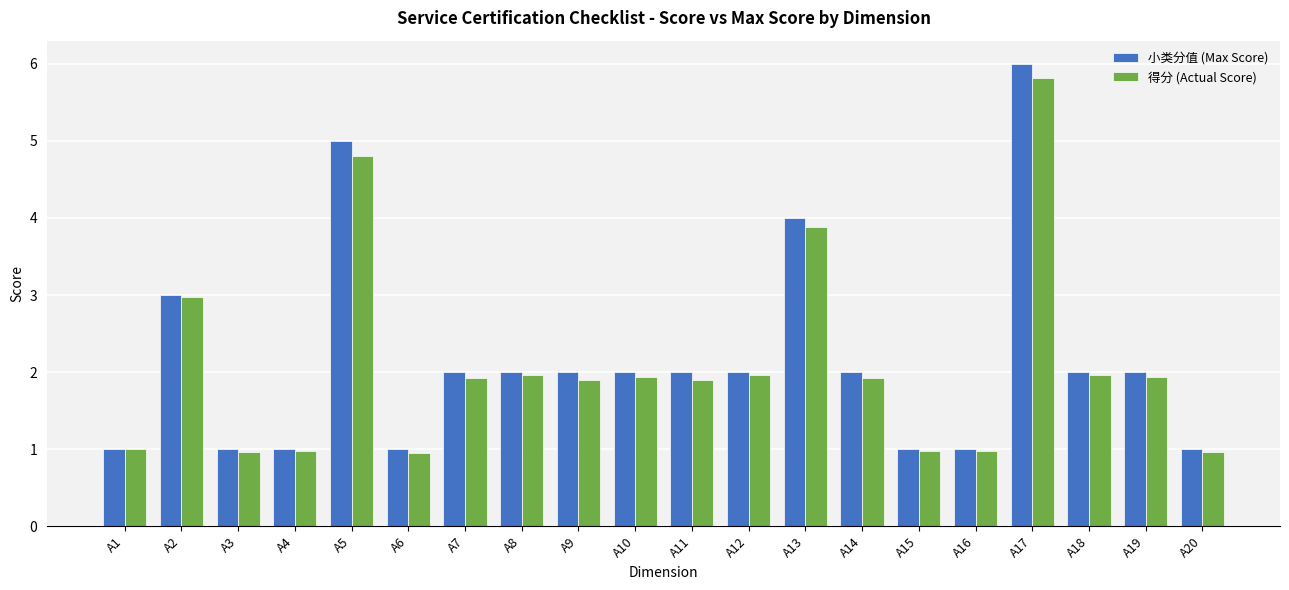

Where is 得分 (Actual Score) nearest to the value 3?

A2